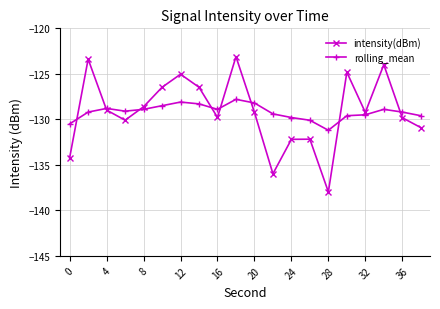

What is the value of the intensity(dBm) point at the 15th from the left?

-138.0